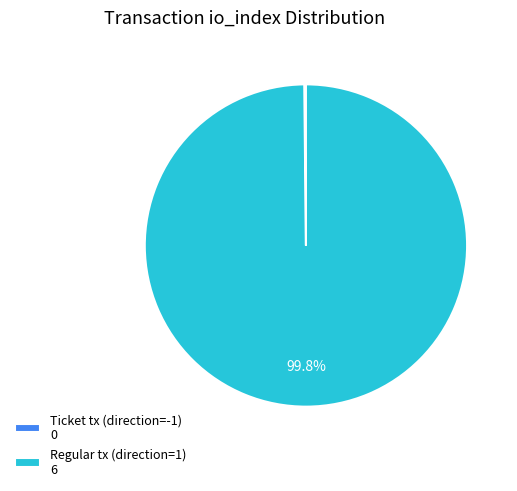

Is there any slice that represents more than half of the pie?

Yes